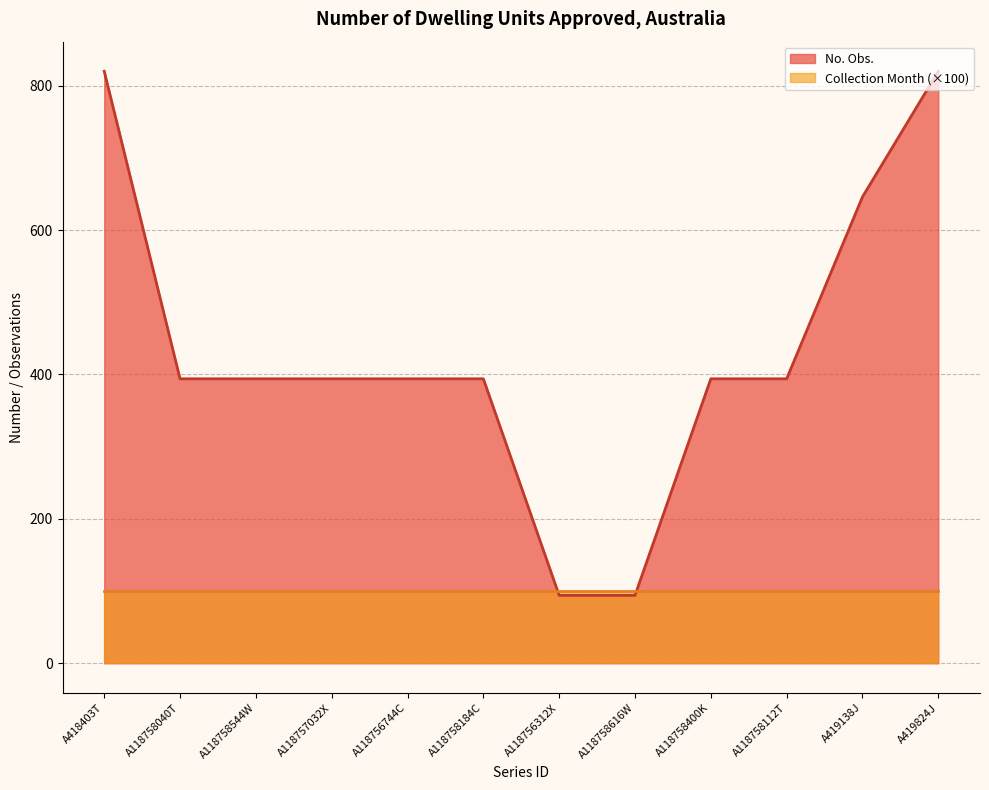

Does the chart have visible grid lines?

Yes